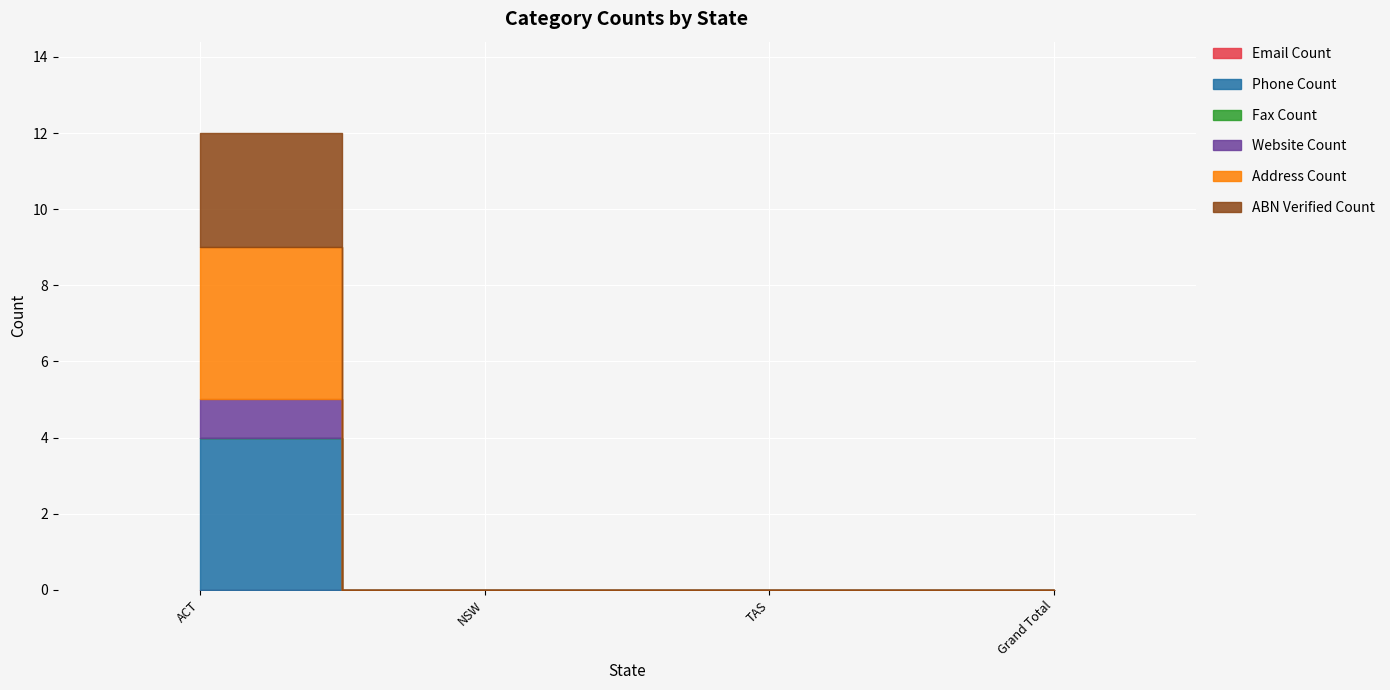

The value of Address Count at Grand Total is 1. True or false?

False